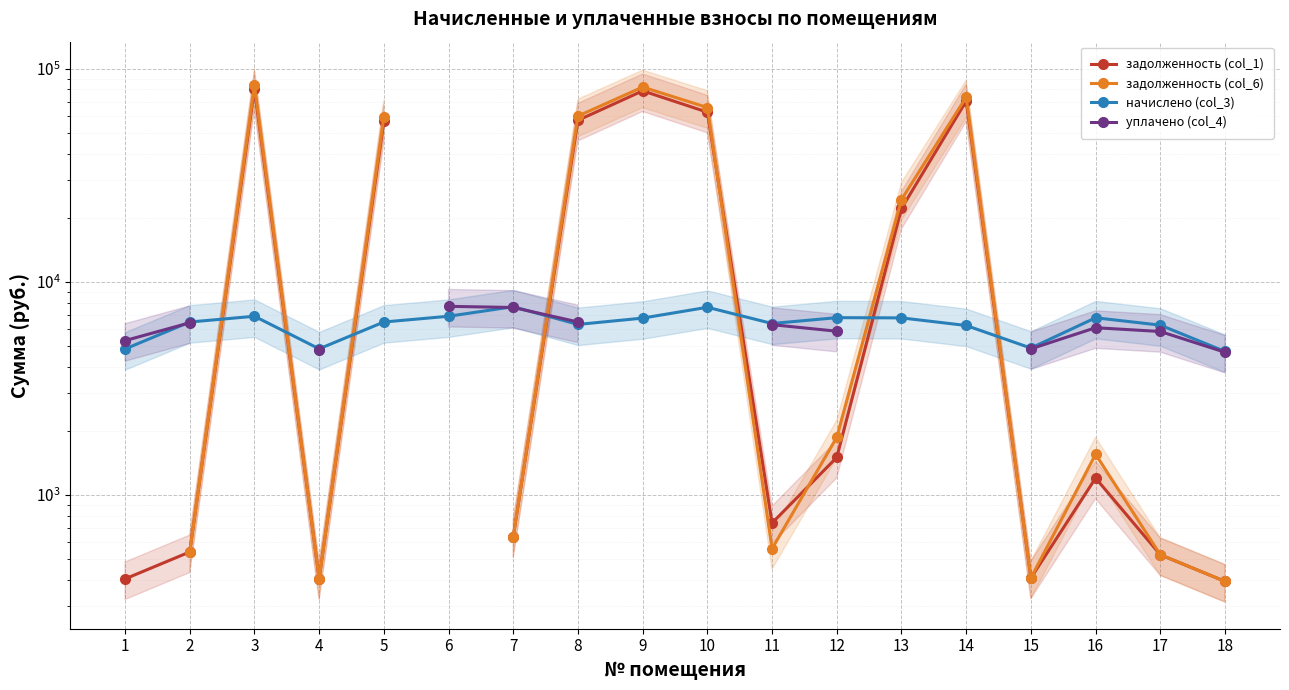

What is the smallest value displayed?

392.9